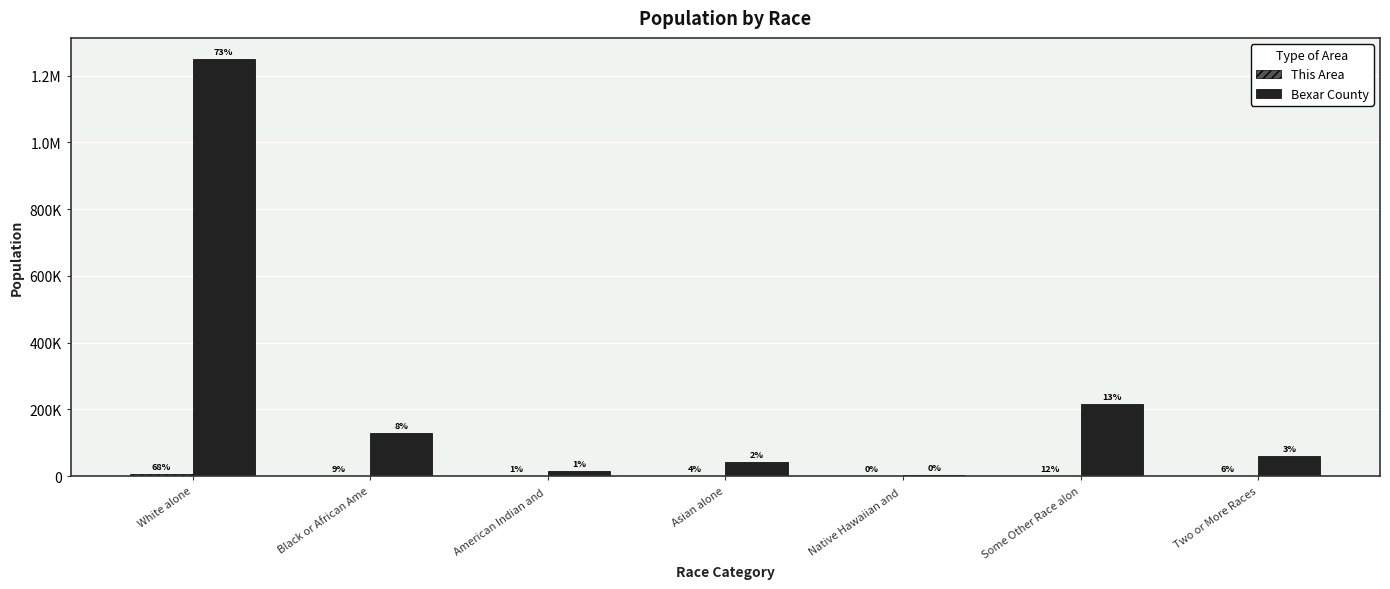

Where is Bexar County nearest to the value 626301?

Some Other Race alon